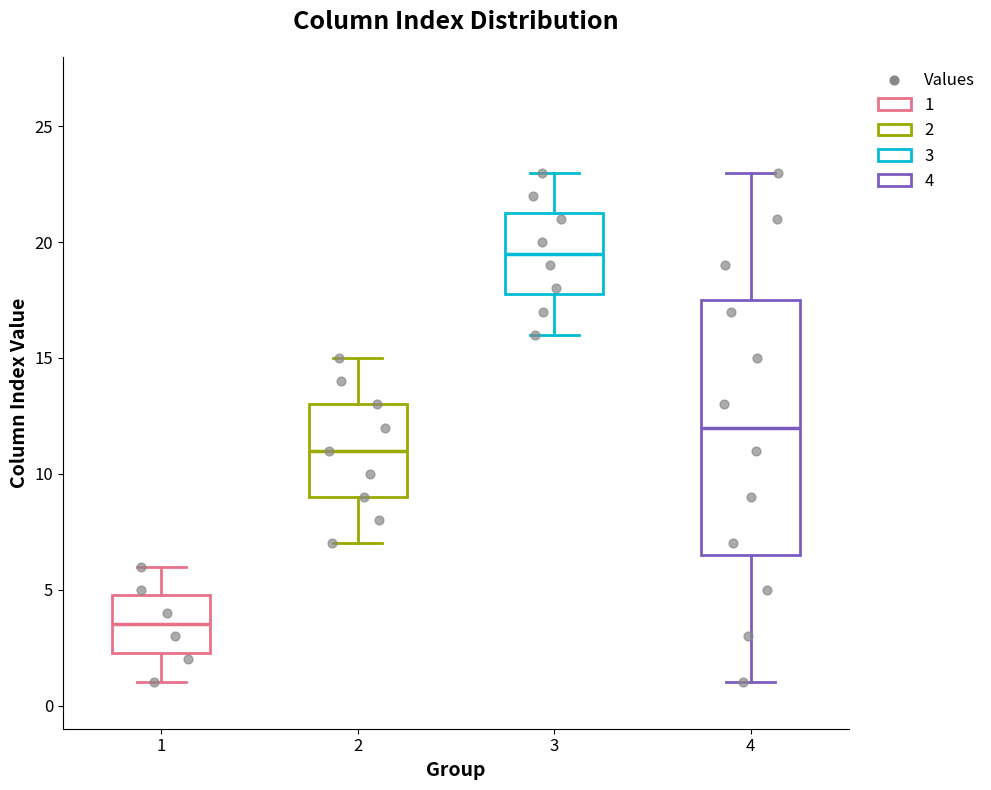

Which box is the tallest, from its lower edge to its upper edge?

4